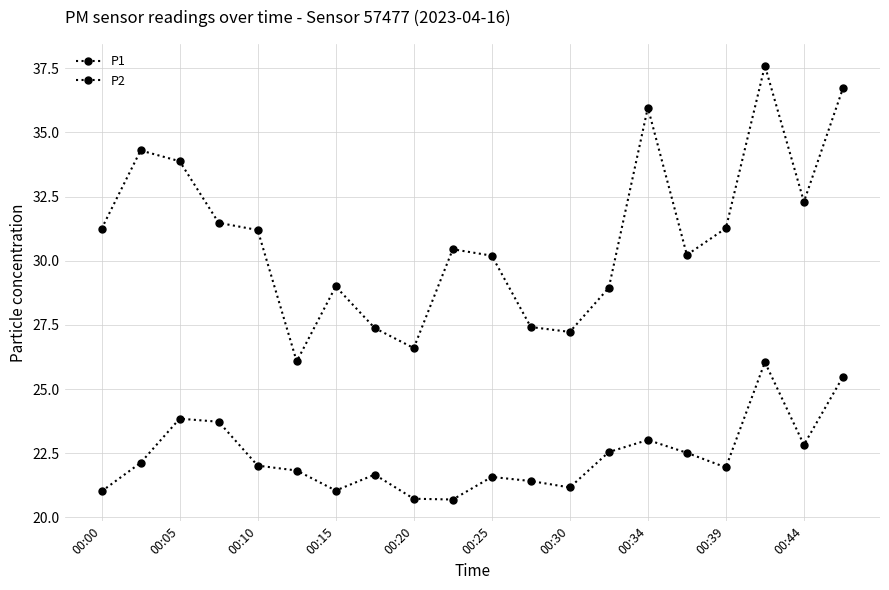

Rank the series by their average value, from lowest to highest.

P2, P1